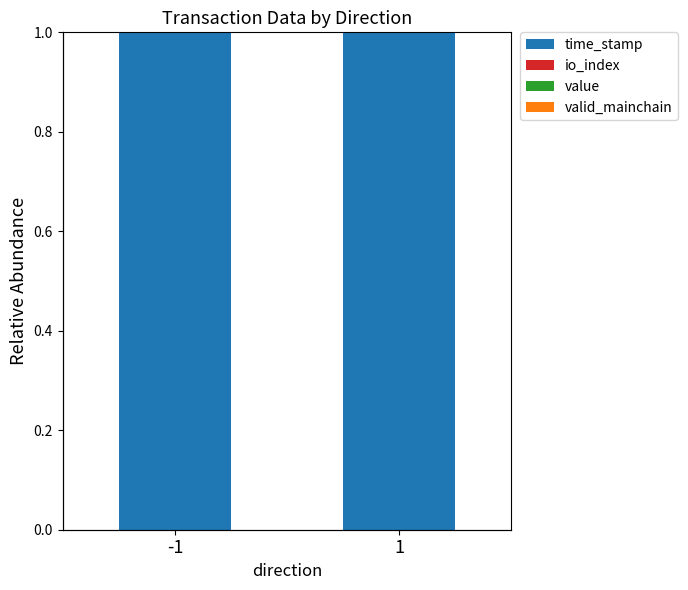

Which series has the largest range (max minus min)?

io_index